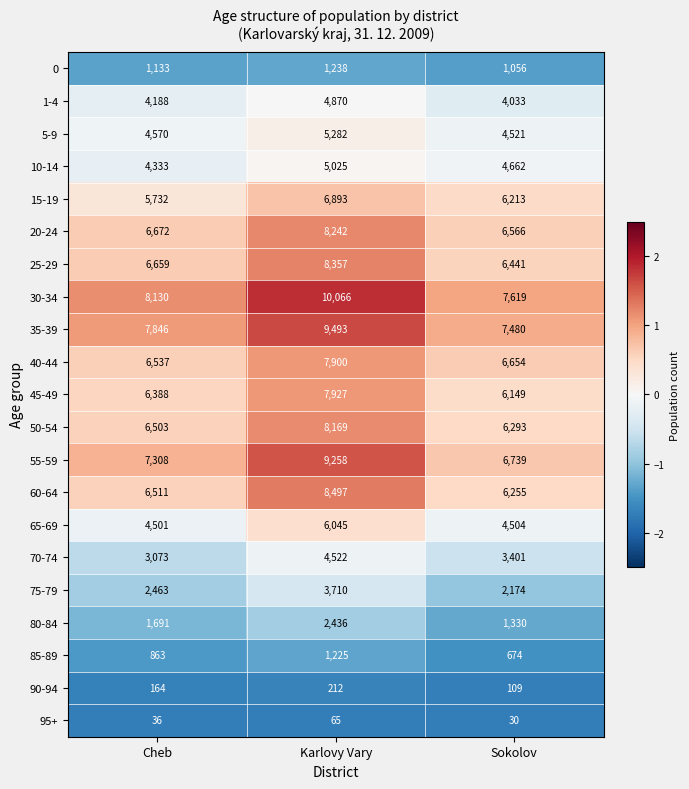

Which series has the widest spread of values?

55-59